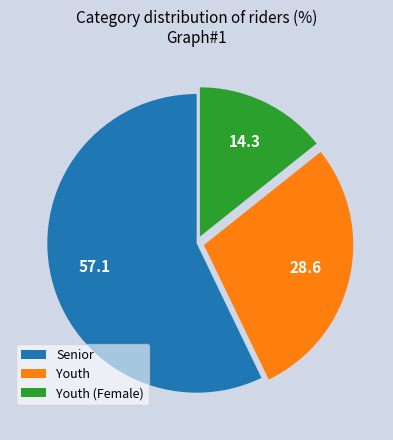

True or false: Youth accounts for 29% of the total.

True